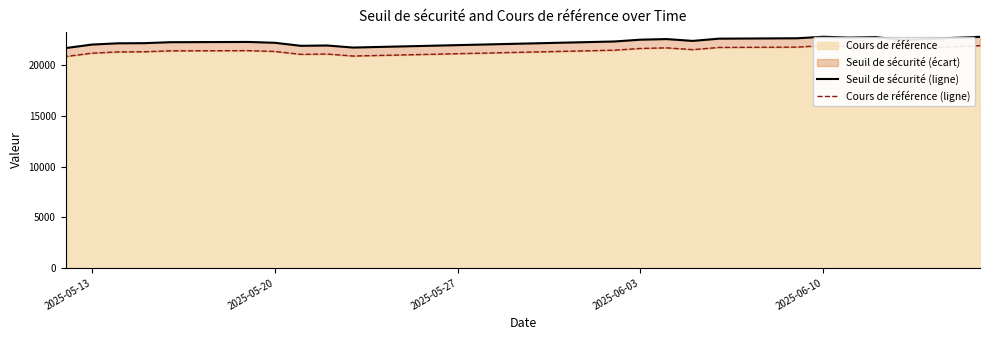

Which series has the widest spread of values?

Seuil de sécurité (ligne)